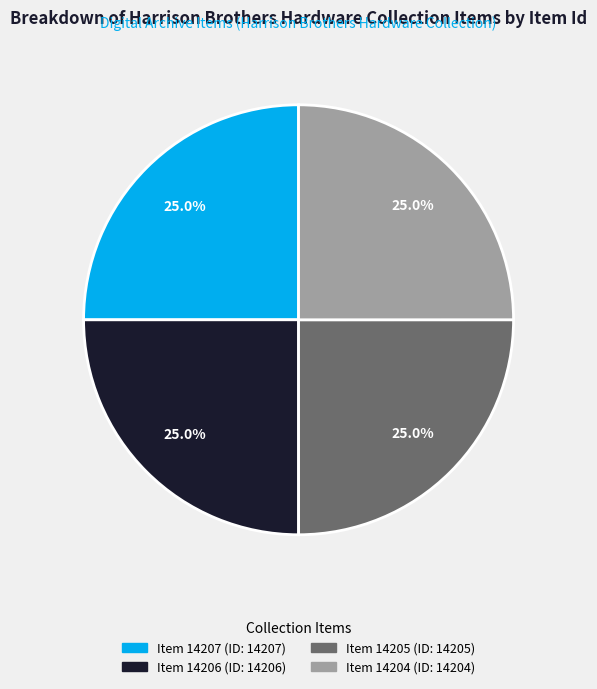

Is there any slice that represents more than half of the pie?

No